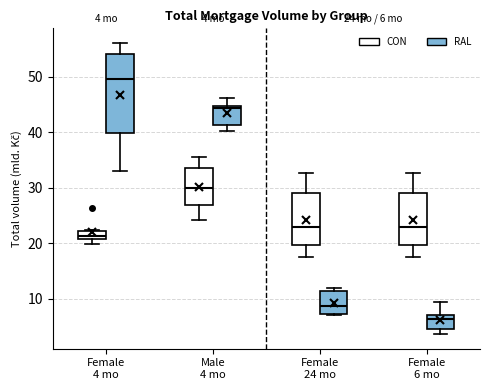

Comparing the boxes themselves (not the whiskers), which one is the tallest?

Female 4 mo (RAL)